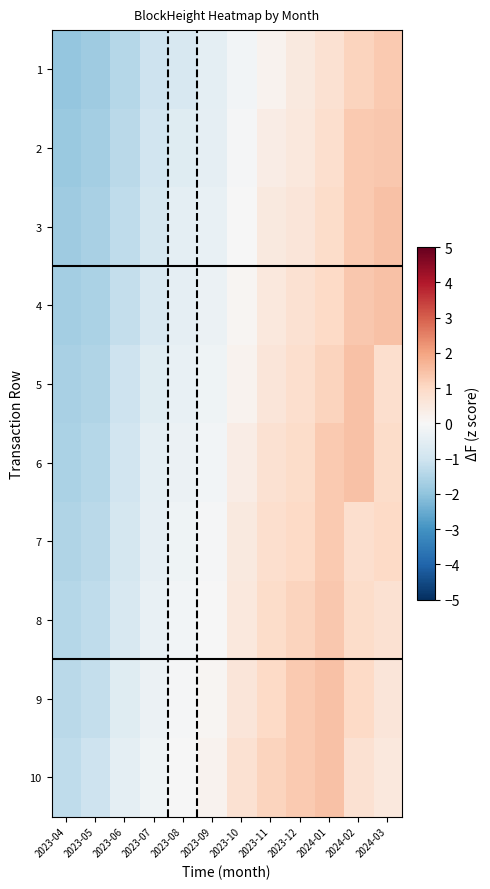

At how many categories does at least one series exceed 0?

7